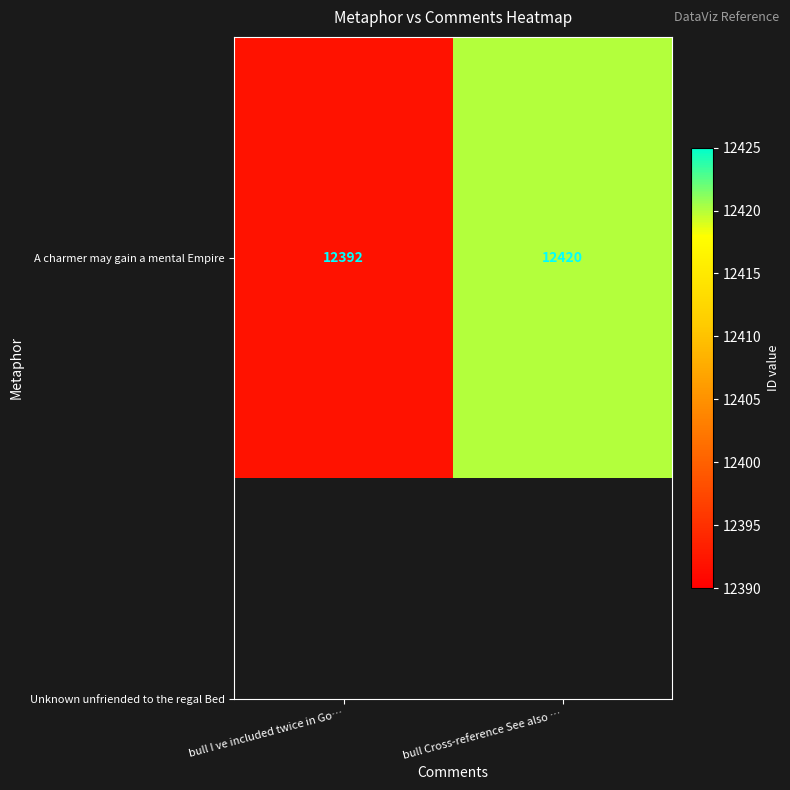

Count the values in the range 12392 to 12420.

2